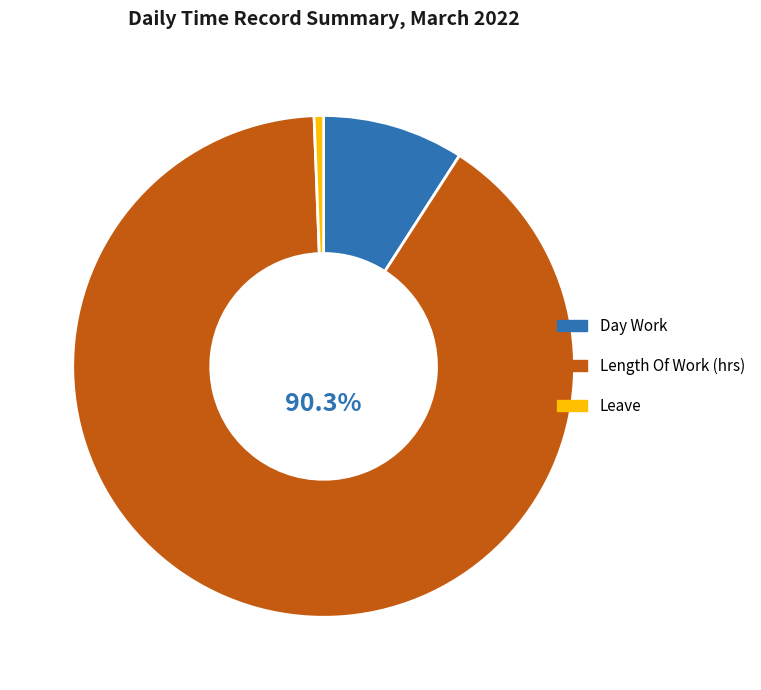

How many slices are in this pie chart?

3